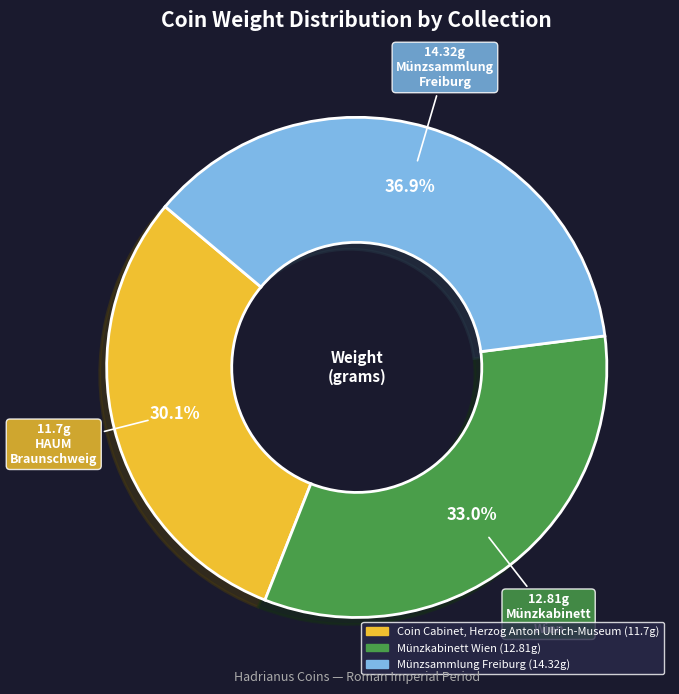

What percentage do Coin Cabinet, Herzog Anton Ulrich-Museum and Münzkabinett Wien together represent?

63.1%